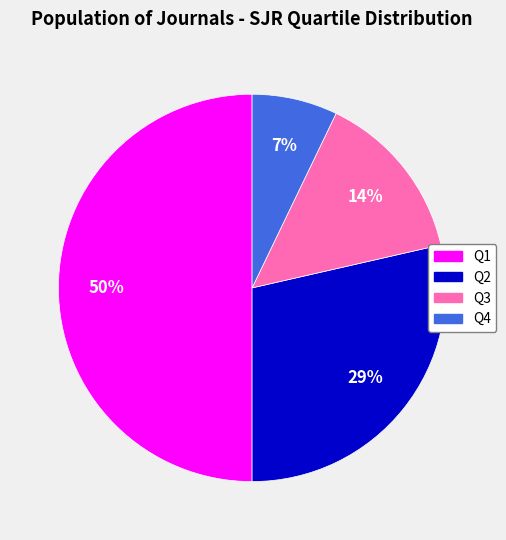

Which category has the biggest portion of the pie?

Q1